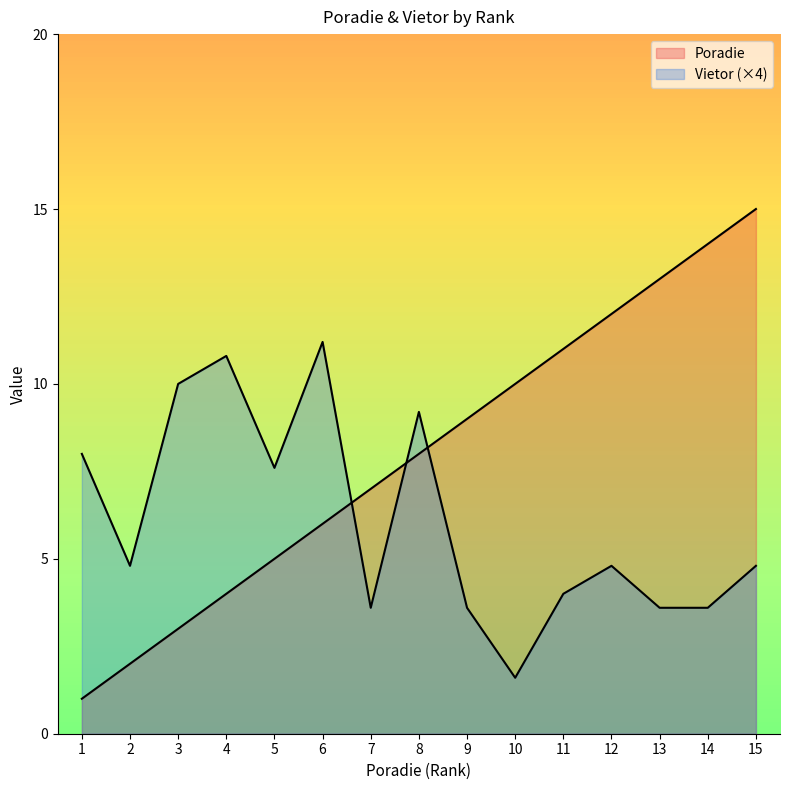

The Poradie series shows 11.0 at 11. True or false?

True